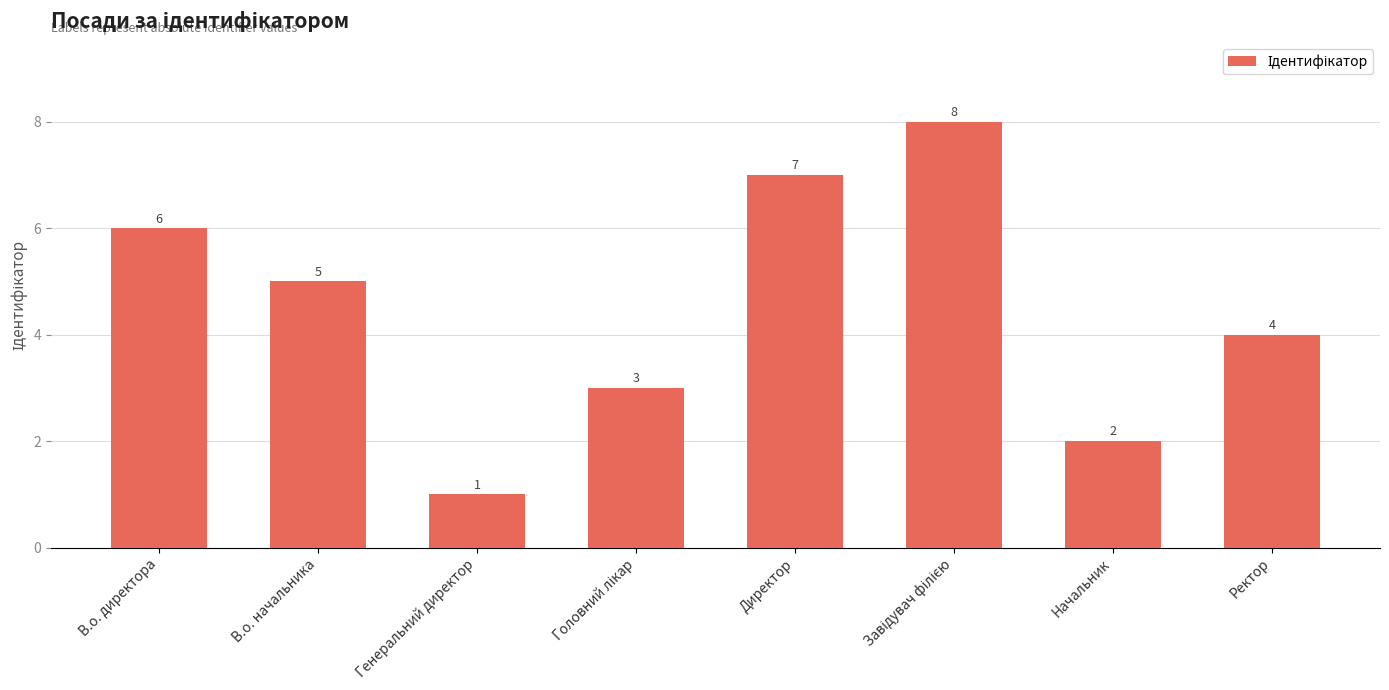

Approximately how many times larger is the value at Ректор compared to В.о. директора?

0.7